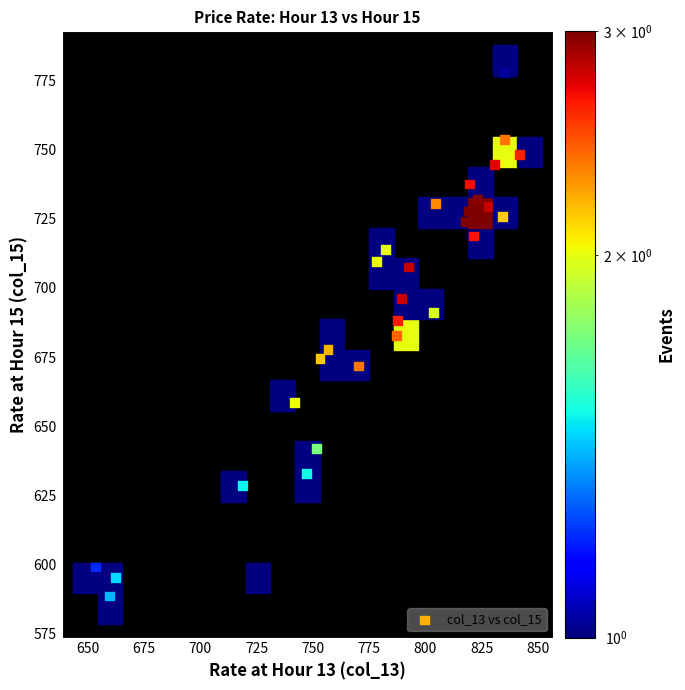

What is the range of Y values (max minus min)?

189.2